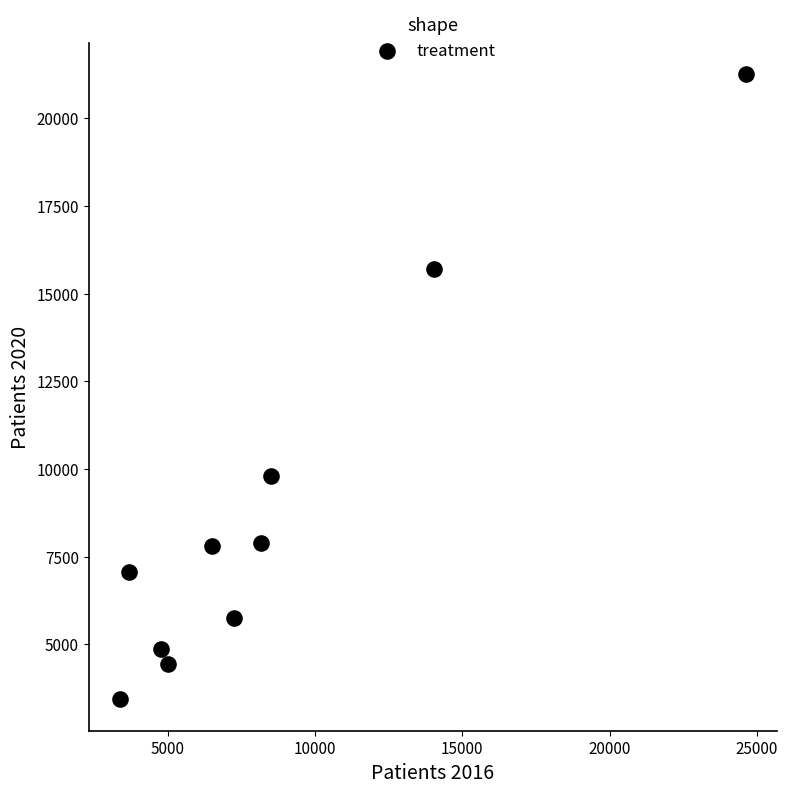

What Y value in the scatter plot is closest to 12350?

9813